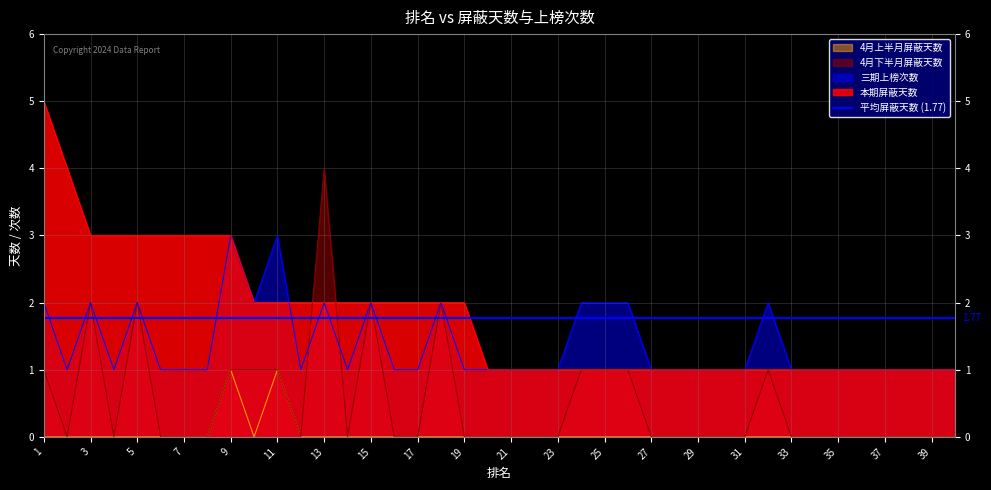

At which category is the sum across all series the highest?

1